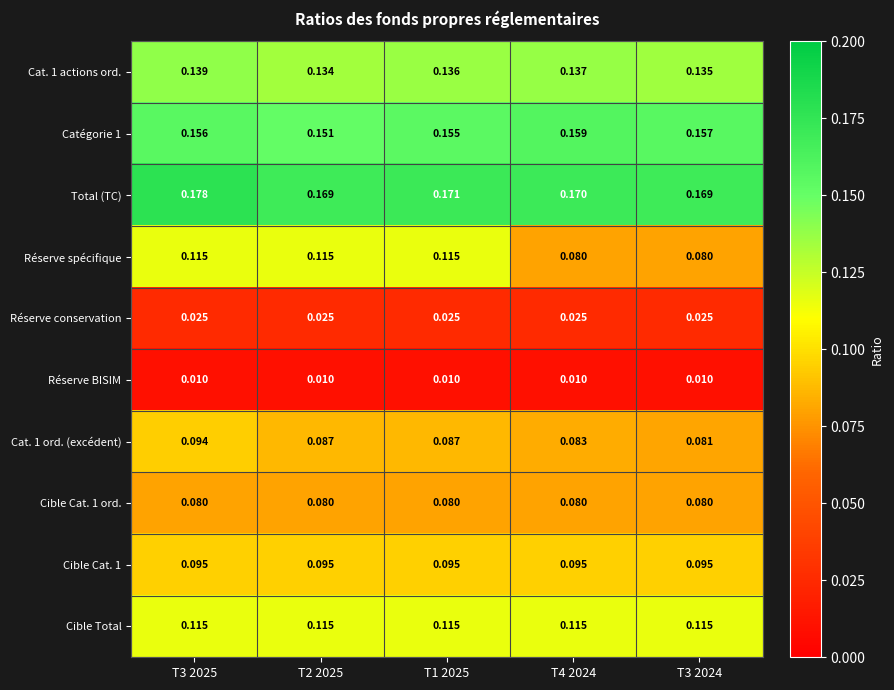

Between T3 2025 and T3 2024, which series saw the biggest shift?

Réserve spécifique